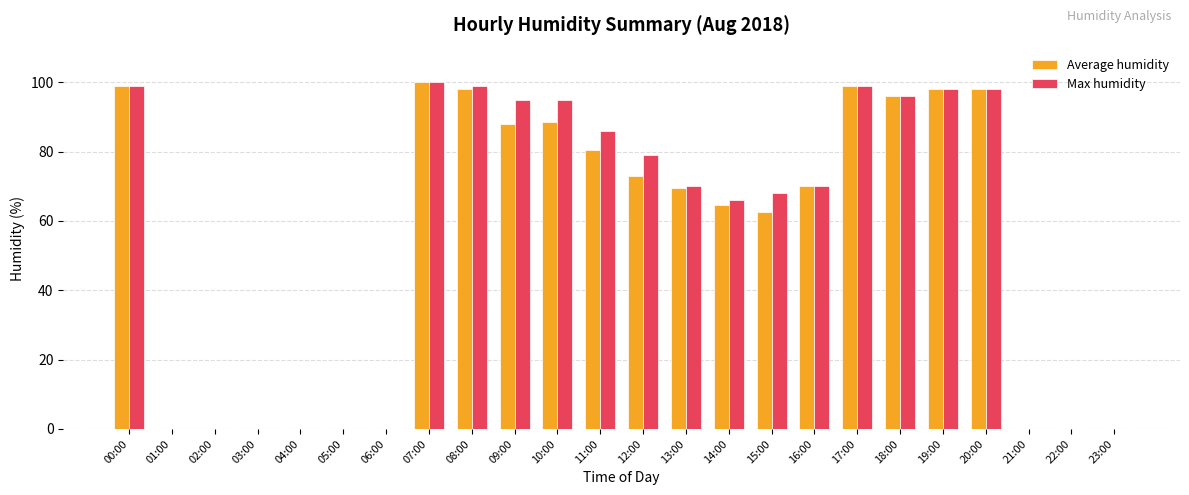

Which category has the highest value in the Average humidity series?

07:00